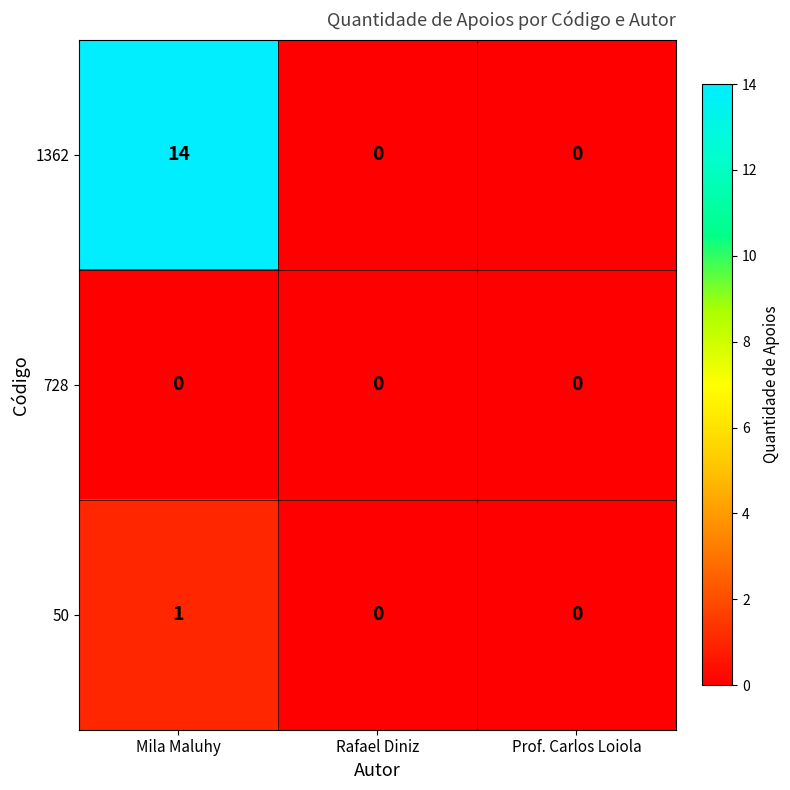

Is it true that 728 equals 0 at Prof. Carlos Loiola?

True